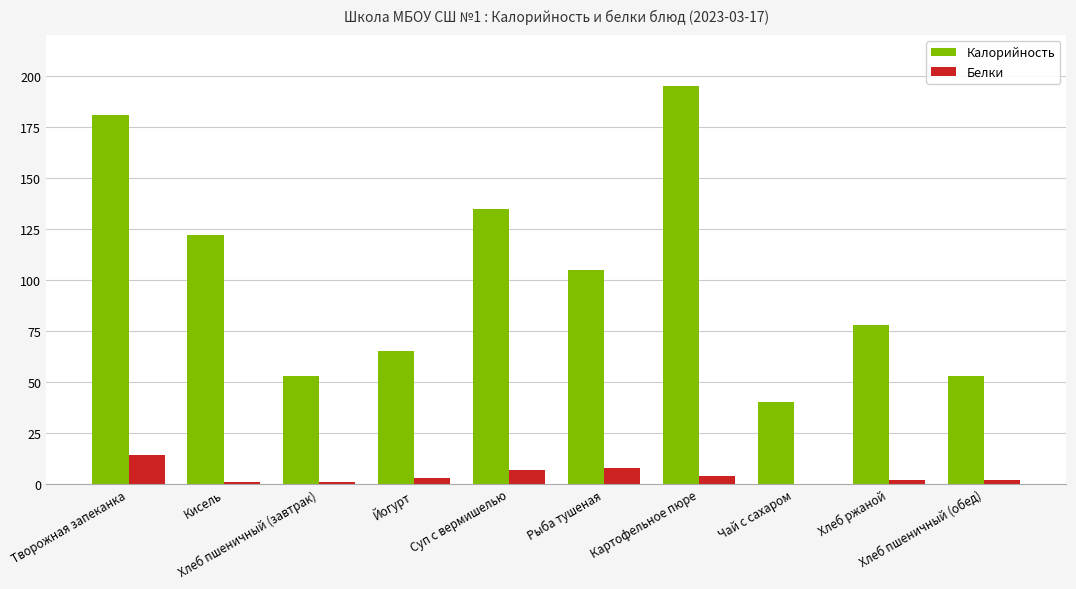

Is it true that Калорийность equals 301 at Творожная запеканка?

False